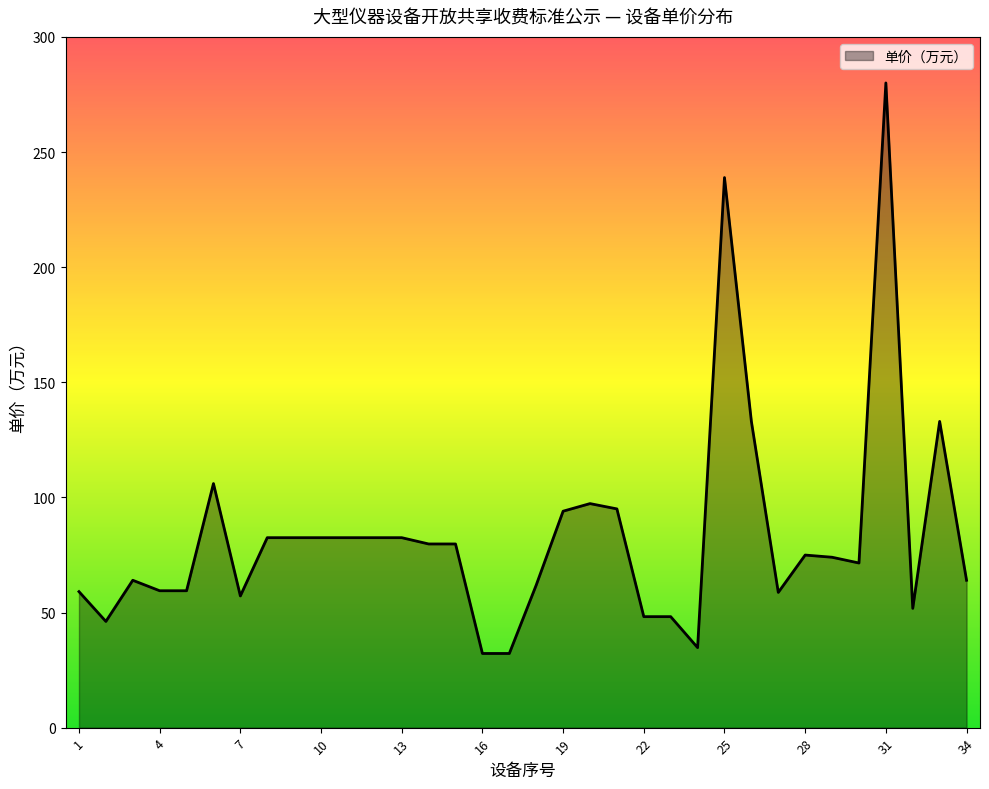

What is the smallest value displayed?

32.2